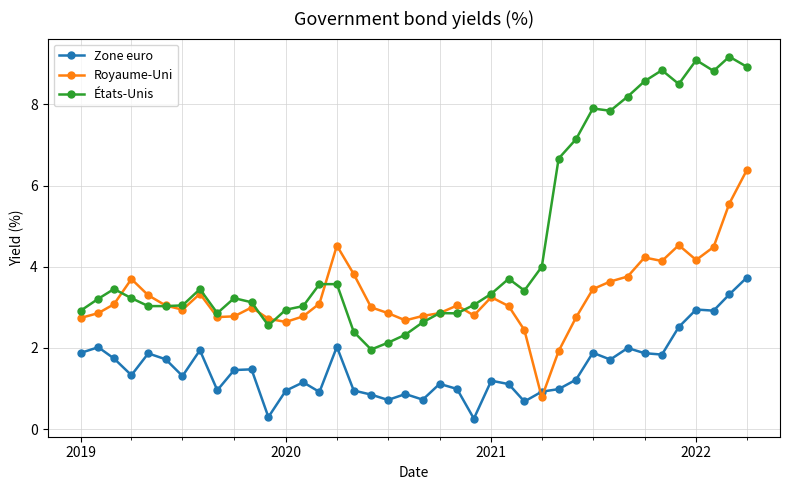

Rank the series by their average value, from highest to lowest.

États-Unis, Royaume-Uni, Zone euro